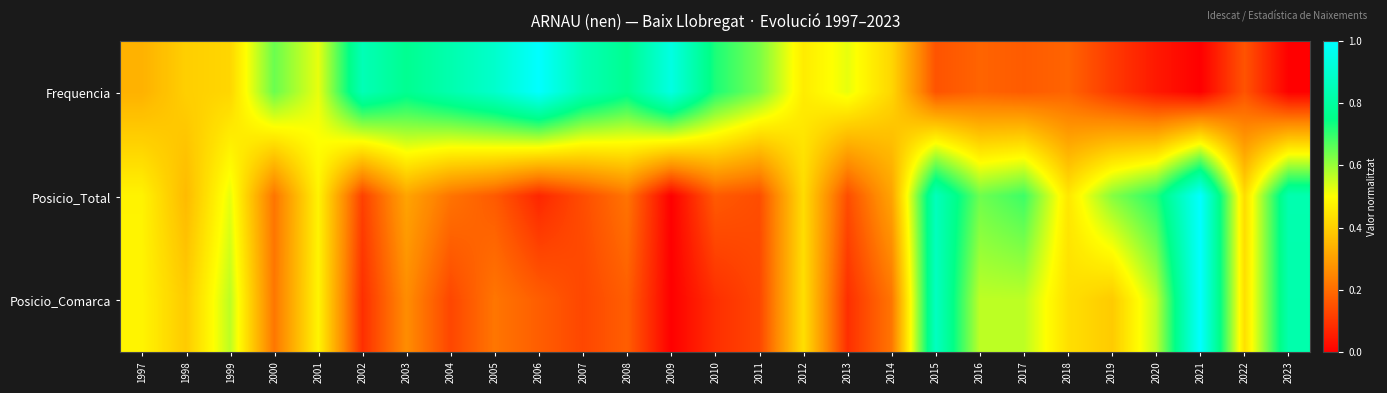

What is the greatest value displayed?

1.0